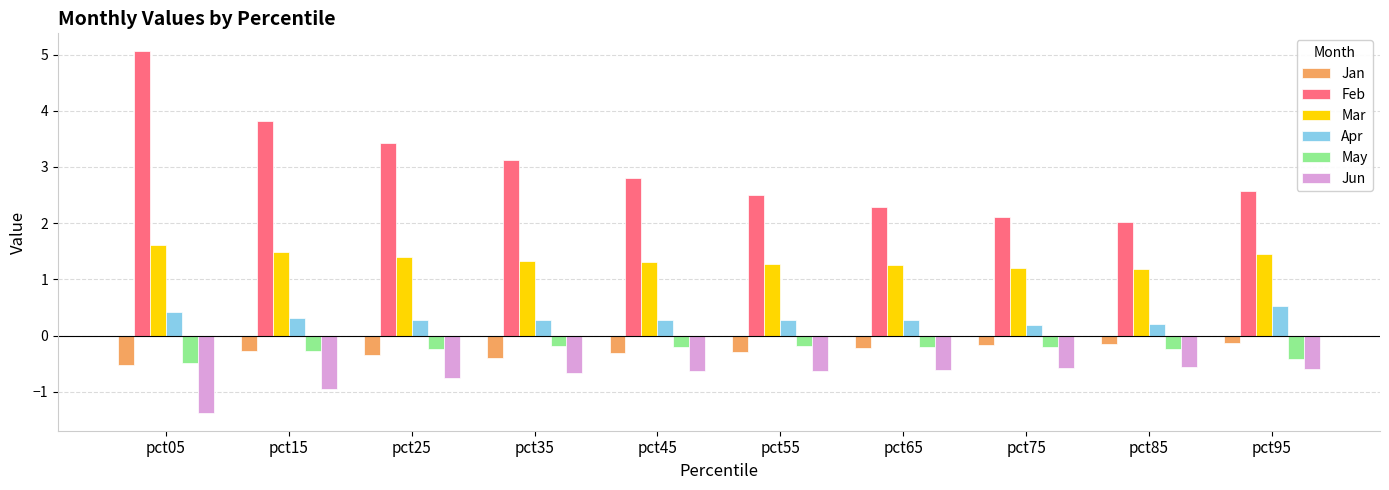

How many categories are shown in the chart?

10